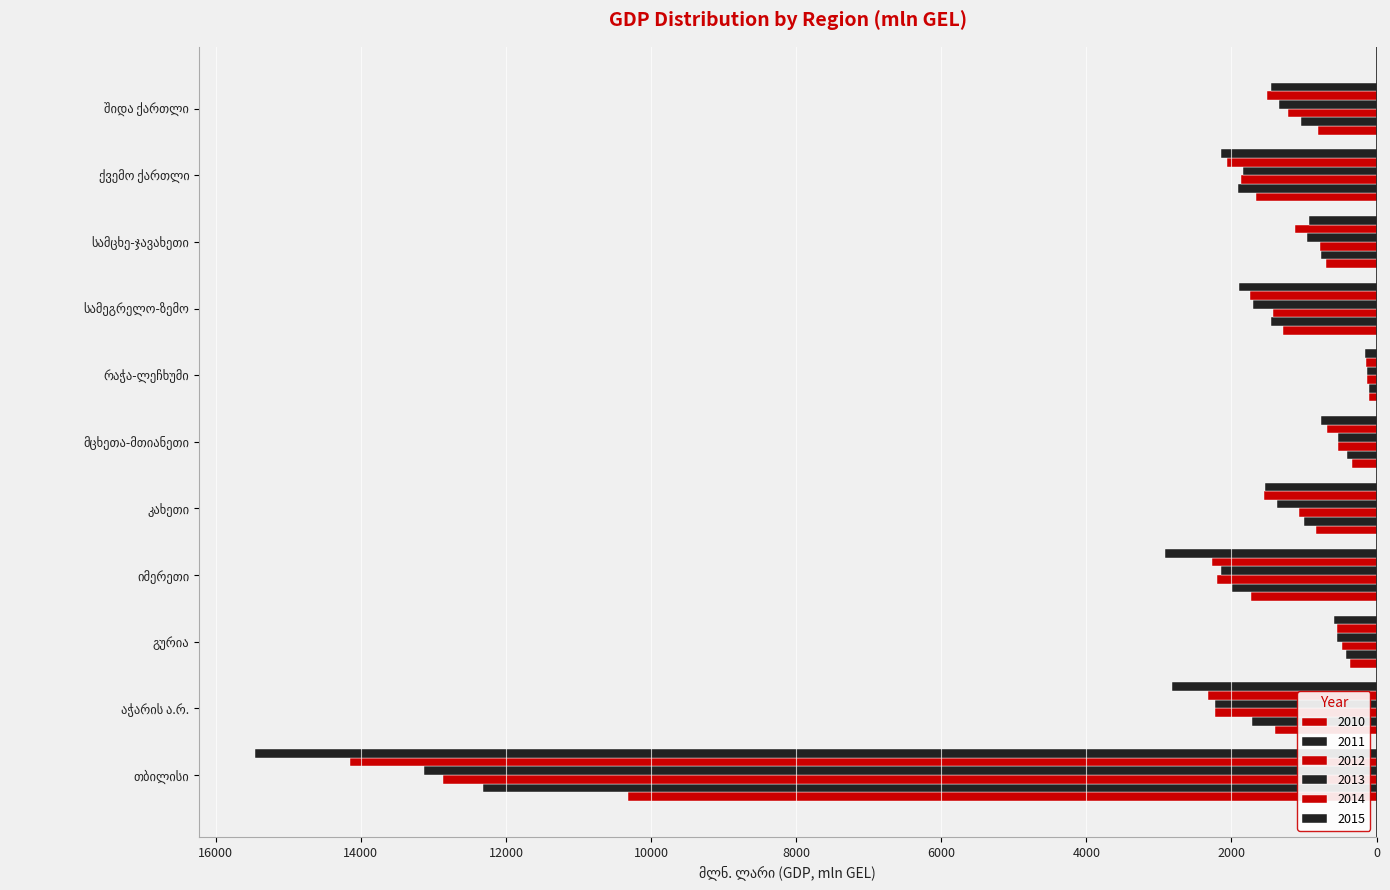

Is the value of 2014 at შიდა ქართლი greater than the value of 2015 at სამცხე-ჯავახეთი?

No